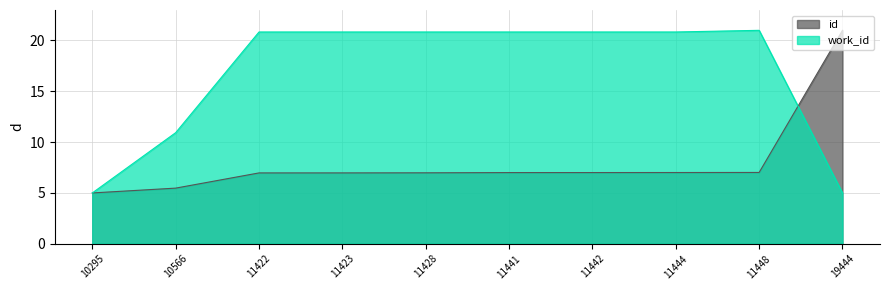

Which category has the lowest value in the work_id series?

10295